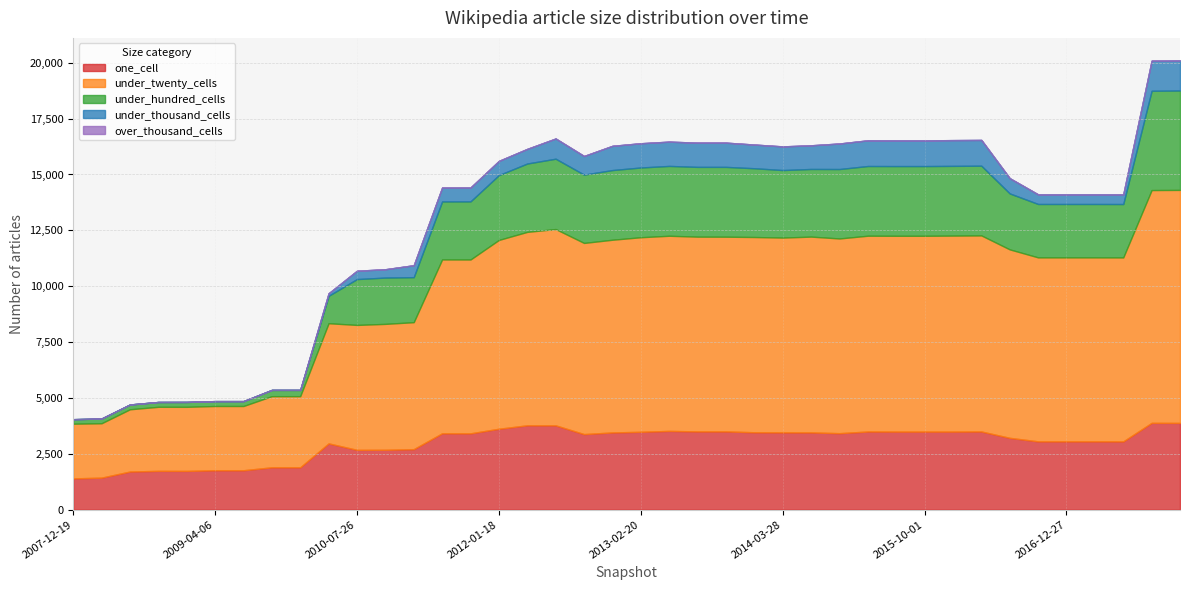

How many lines are shown in the chart?

5